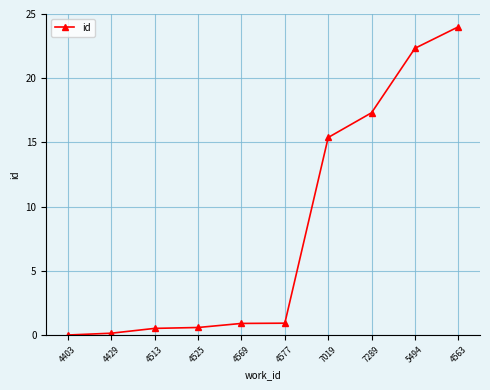

What is the average value?

8.2